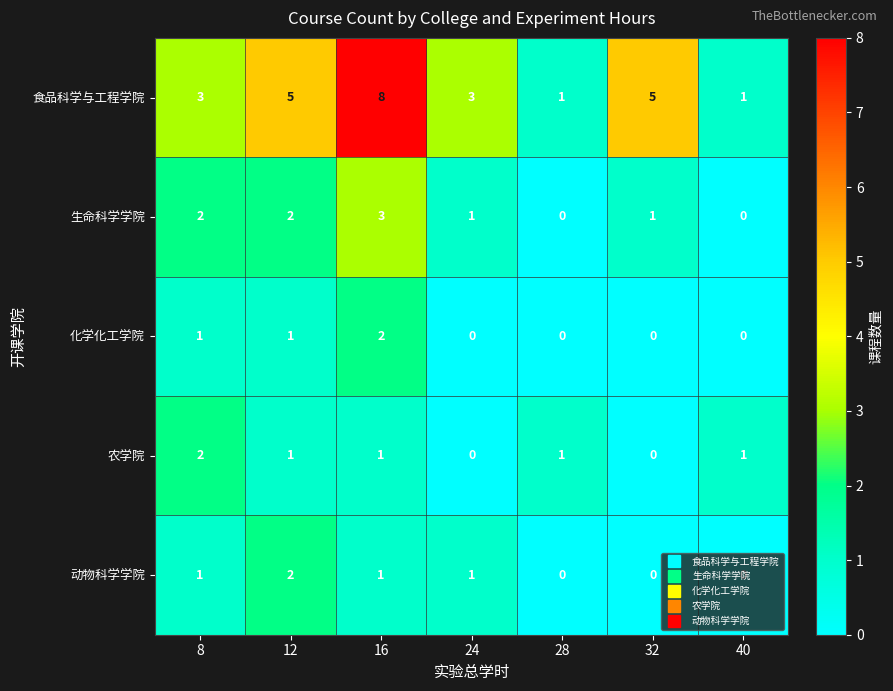

Is it true that 生命科学学院 equals 0 at 28?

True